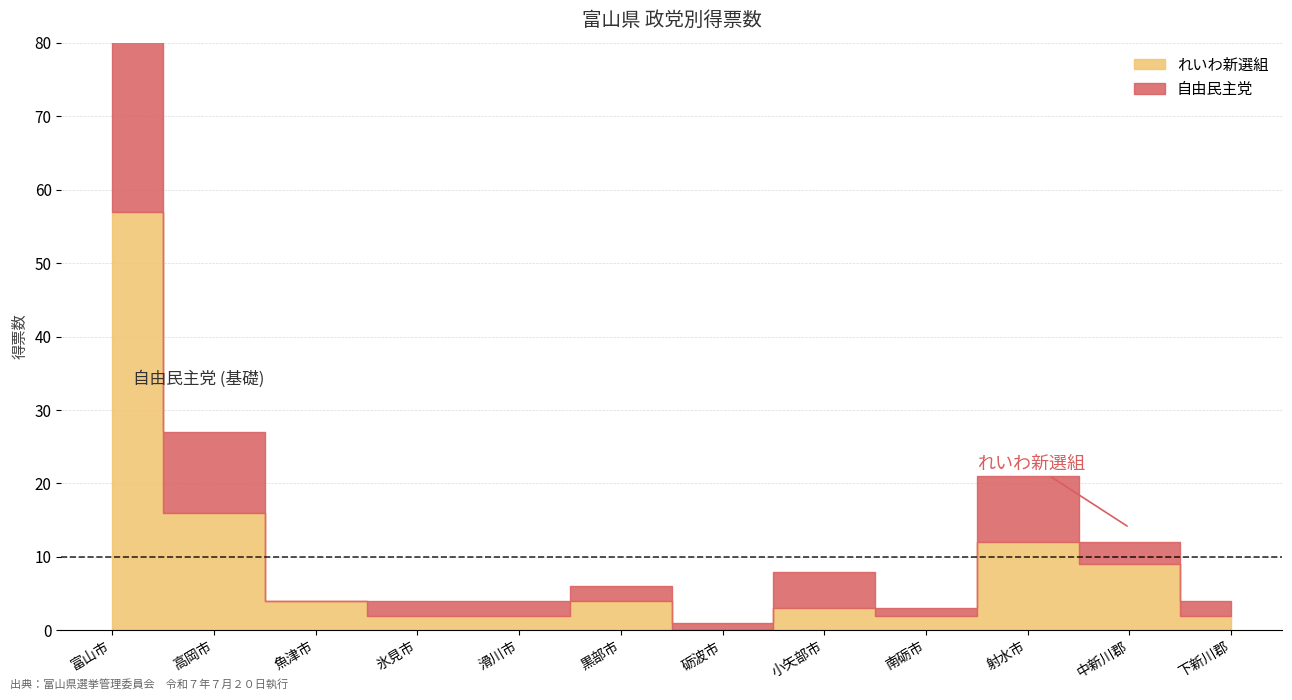

Count the number of data series in this chart.

2